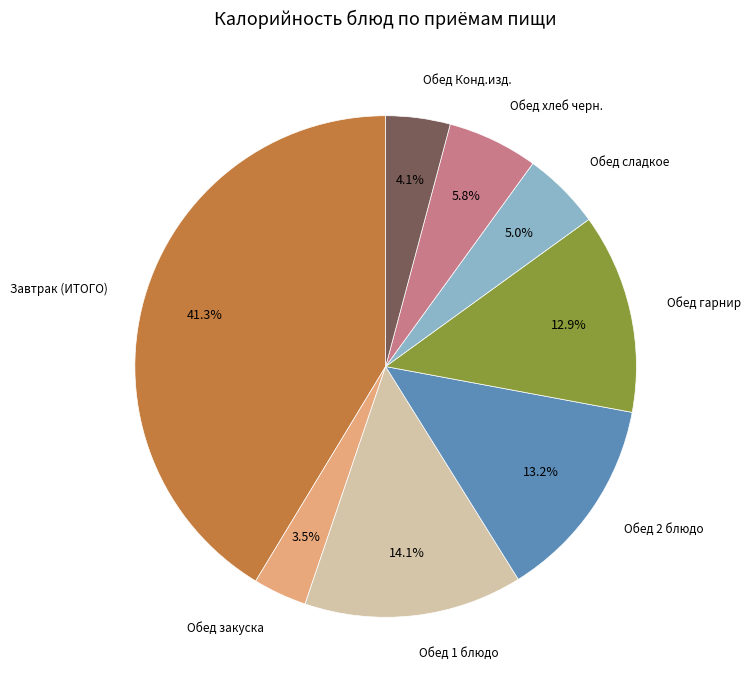

Which has a higher value, Обед 2 блюдо or Обед 1 блюдо?

Обед 1 блюдо